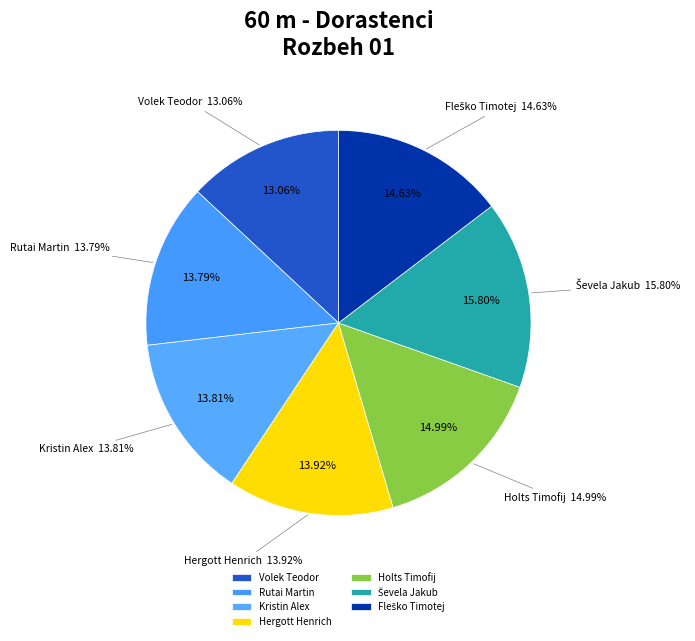

Between Fleško Timotej and Kristin Alex, which is larger?

Fleško Timotej